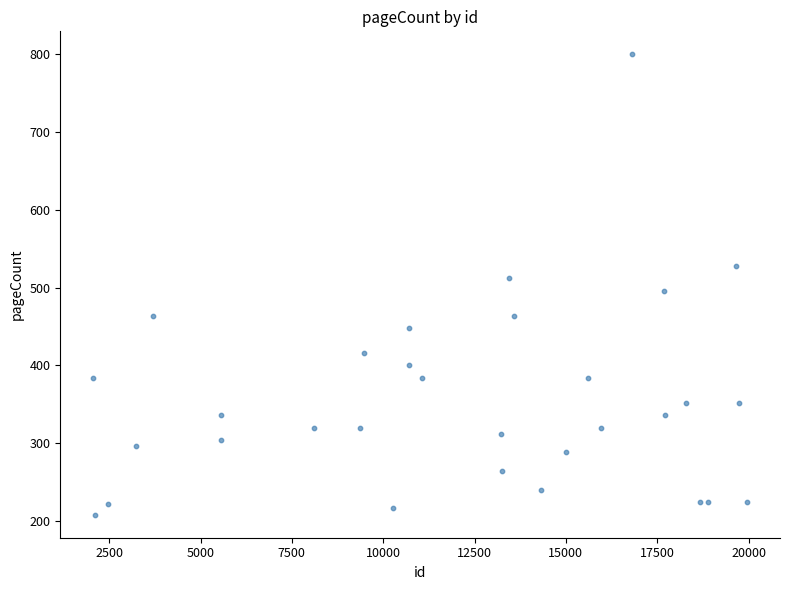

What is the range of Y values (max minus min)?

592